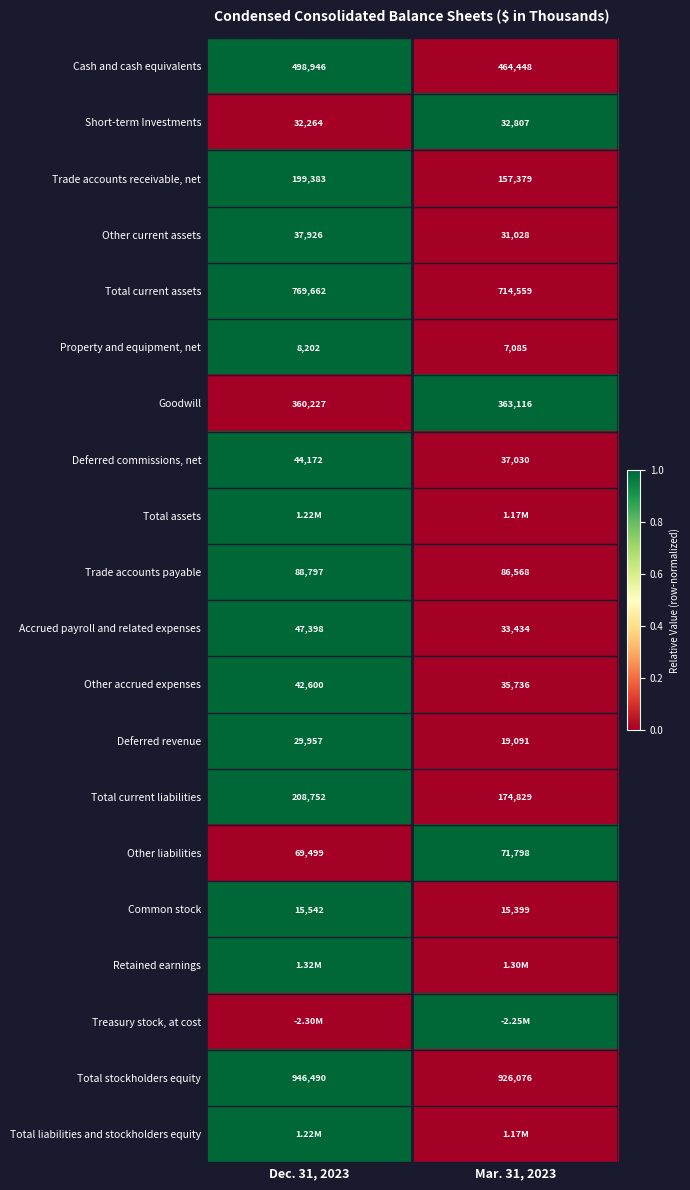

List the labels in order of Cash and cash equivalents value, smallest first.

Mar. 31, 2023, Dec. 31, 2023